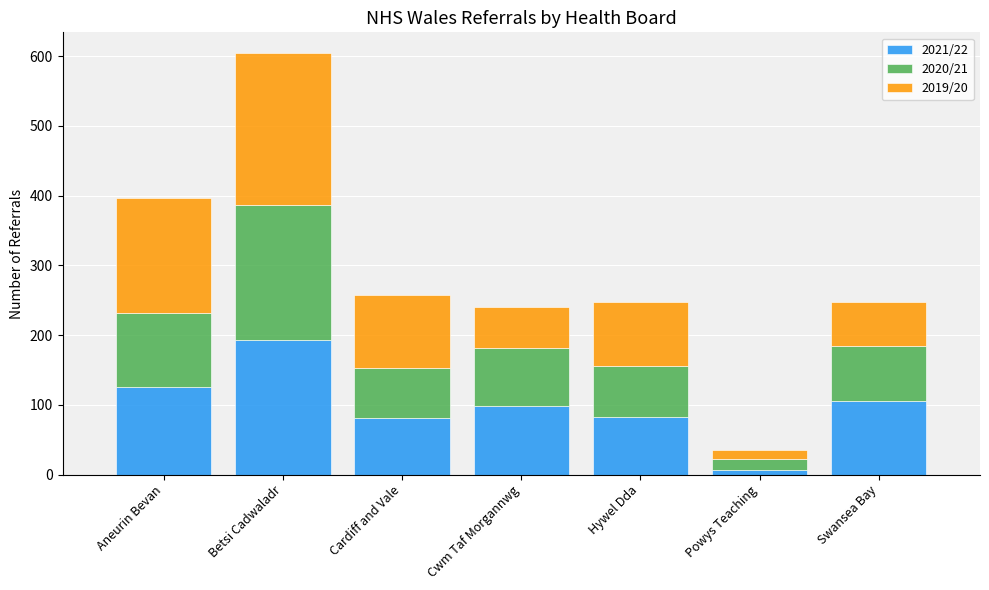

At which label does 2021/22 reach its peak?

Betsi Cadwaladr